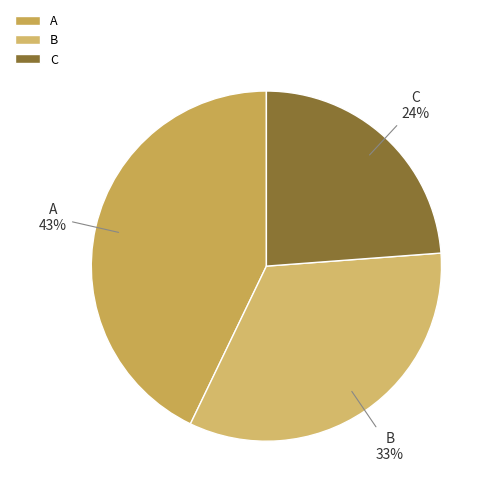

The C slice represents 11% of the pie. True or false?

False